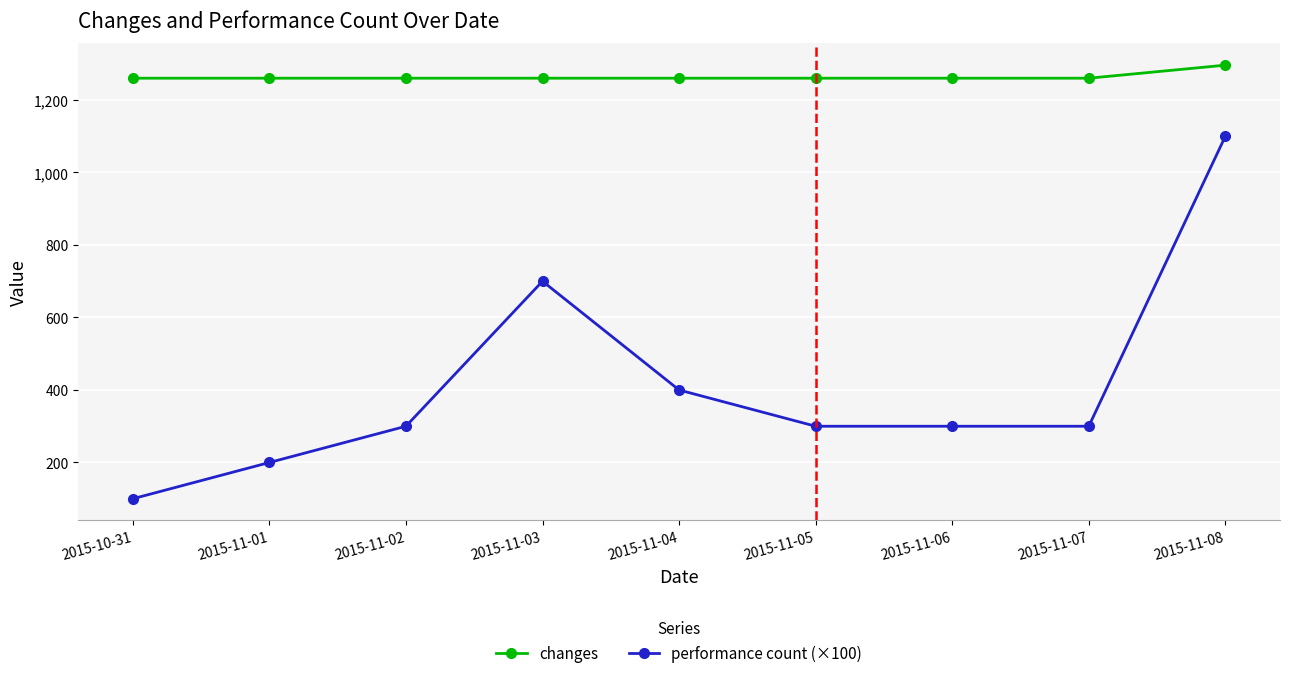

True or false: changes and performance count (×100) intersect in this chart.

False